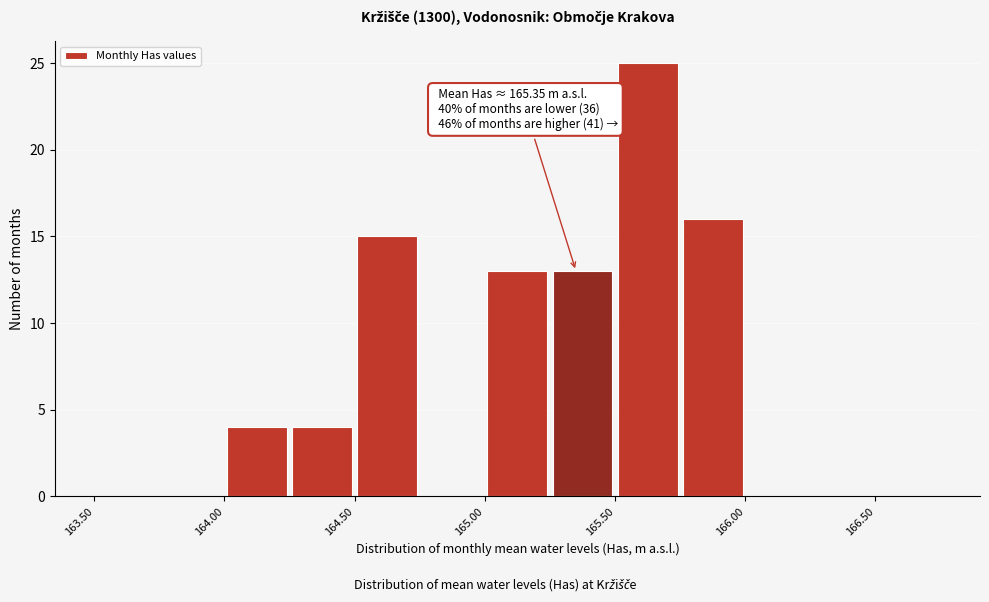

Which range on the x-axis has the tallest bar?

165.50 to 165.75